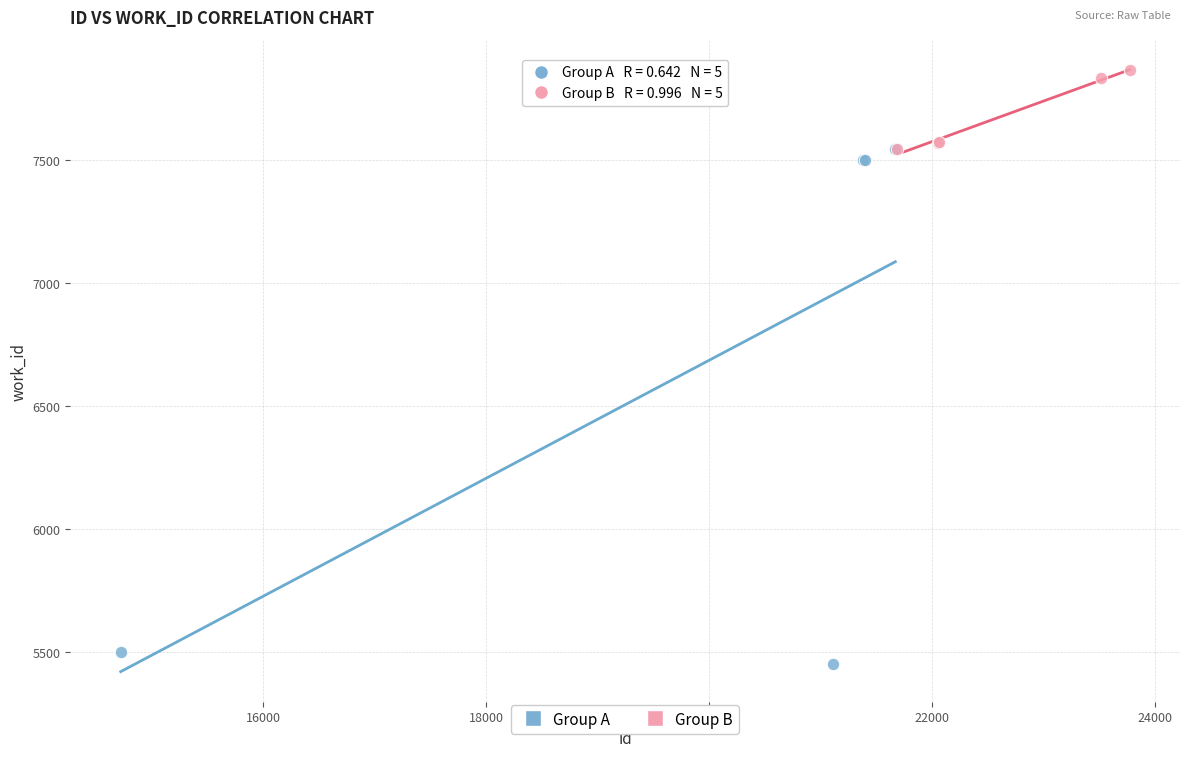

What are all the series names shown in the legend?

Group A, Group B